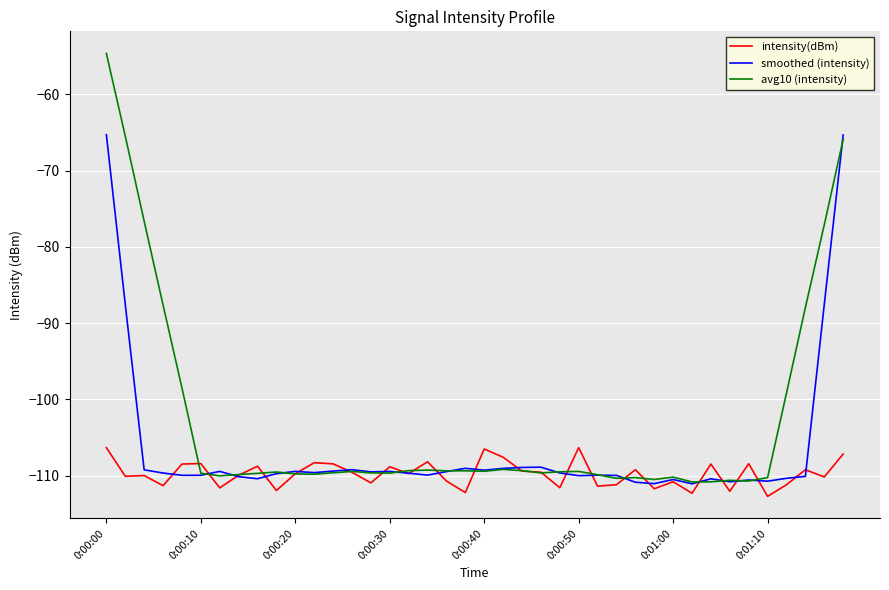

What is the average value of the intensity(dBm) series?

-109.8